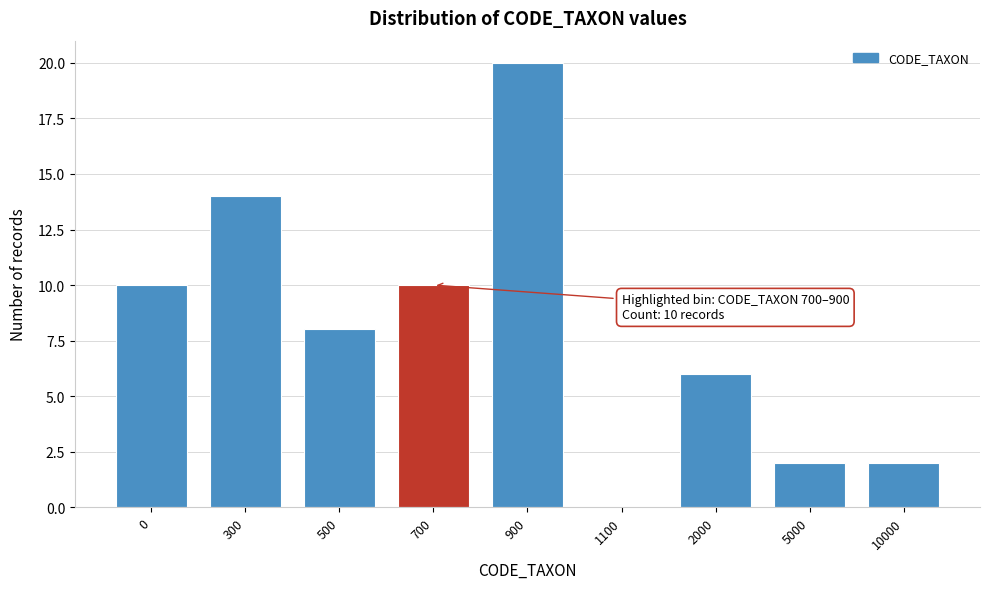

Reading right to left, what are all the values shown in this chart?

10000=2	5000=2	2000=6	1100=0	900=20	700=10	500=8	300=14	0=10